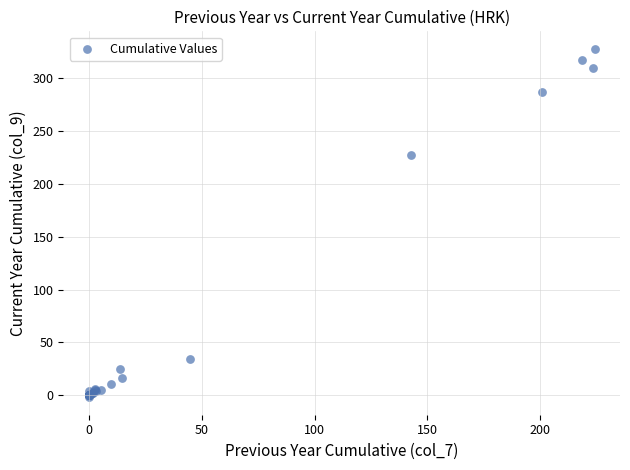

What Y value in the scatter plot is closest to 162?

227.0